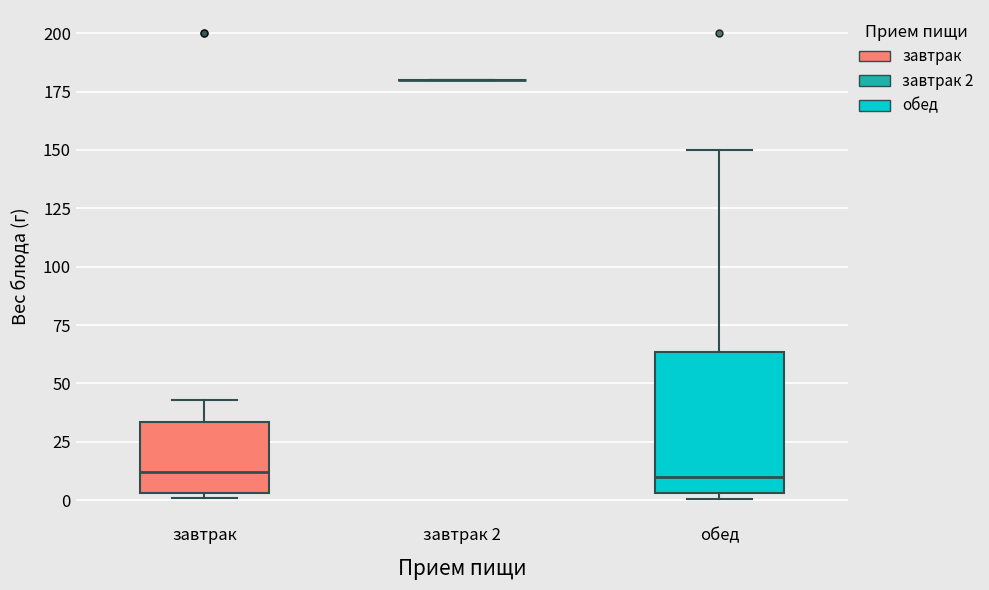

Reading left to right, transcribe this box plot: for each box, give where its median line is, the range the box spans, and where its two whiskers end, as read against the y-axis. The values are not printed on the chart, so give them approximately, as read against the axis.

завтрак: median 10, box 5 to 35, whiskers 0 to 45
завтрак 2: box collapsed to a line at 180, whiskers 180 to 180
обед: median 10, box 5 to 65, whiskers 0 to 150